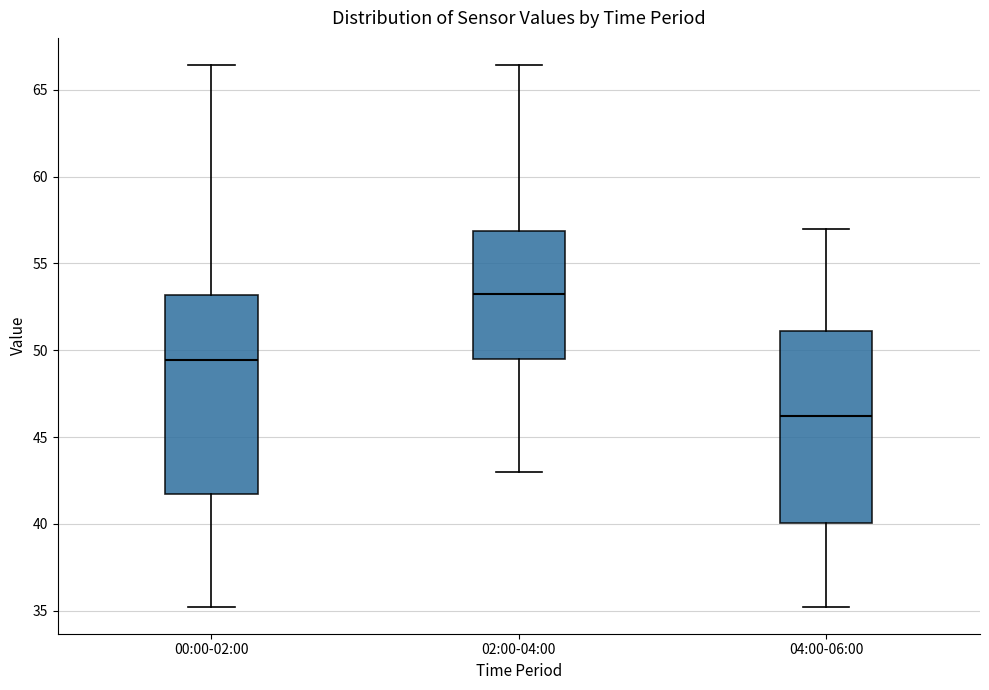

Reading left to right, transcribe this box plot: for each box, give where its median line is, the range the box spans, and where its two whiskers end, as read against the y-axis. The values are not printed on the chart, so give them approximately, as read against the axis.

00:00-02:00: median 49.5, box 41.5 to 53.0, whiskers 35.0 to 66.5
02:00-04:00: median 53.0, box 49.5 to 57.0, whiskers 43.0 to 66.5
04:00-06:00: median 46.0, box 40.0 to 51.0, whiskers 35.0 to 57.0